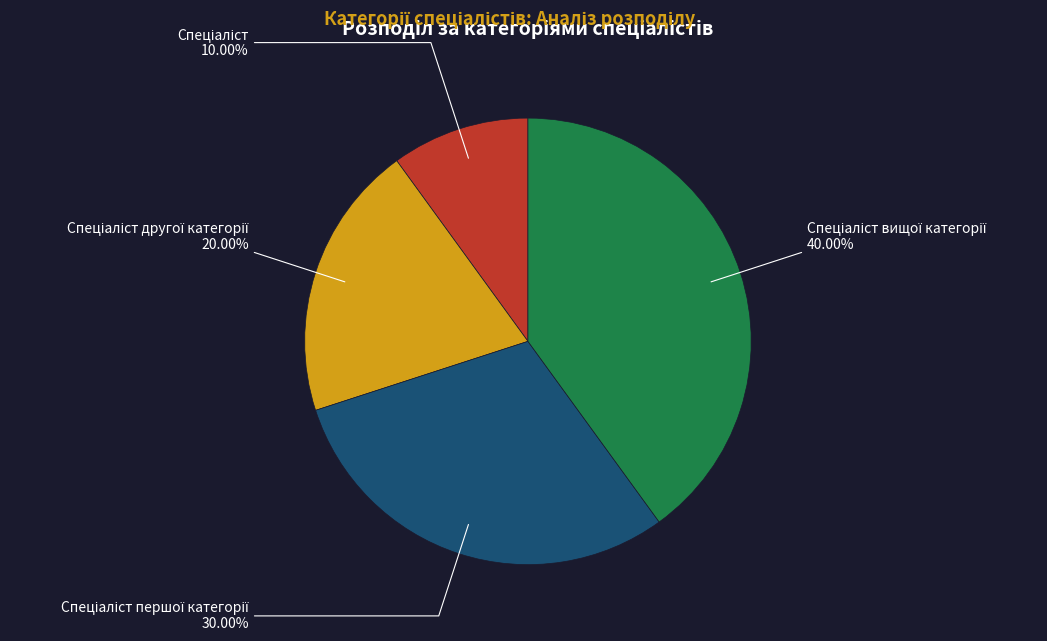

How many slices are in this pie chart?

4